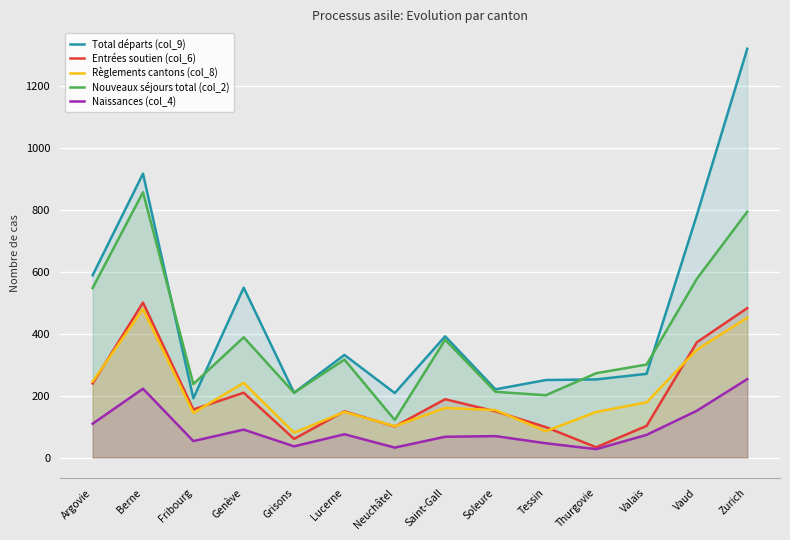

True or false: Total départs (col_9) and Règlements cantons (col_8) cross at least once.

False